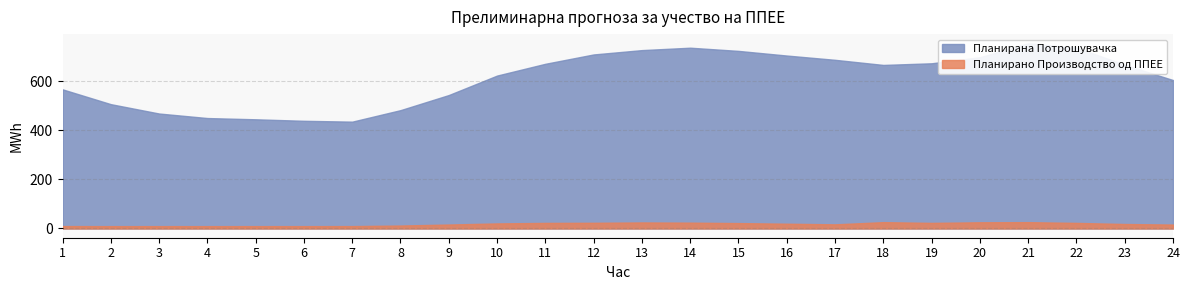

How many data points in Планирано Производство од ППЕЕ are less than 19?

12